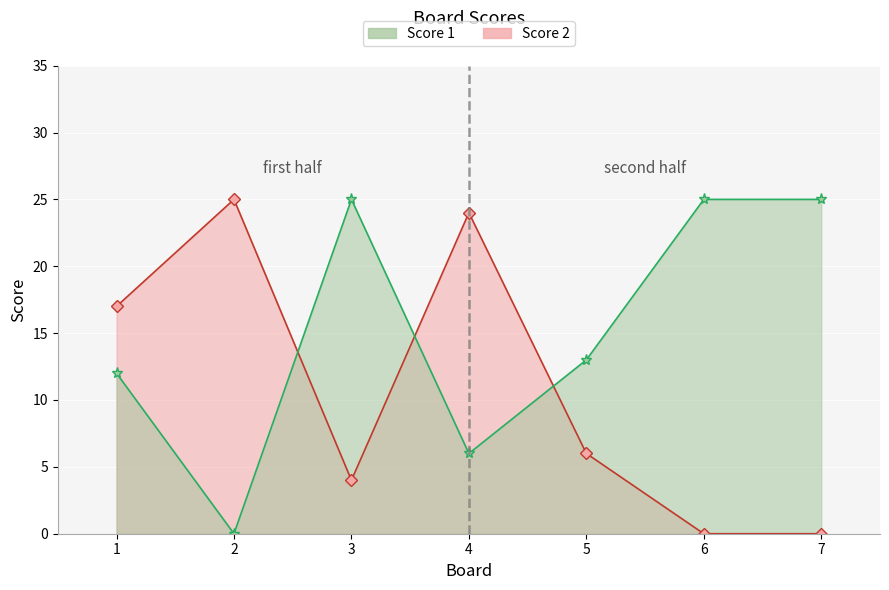

True or false: Score 1 has a value of 25 at 6.

True